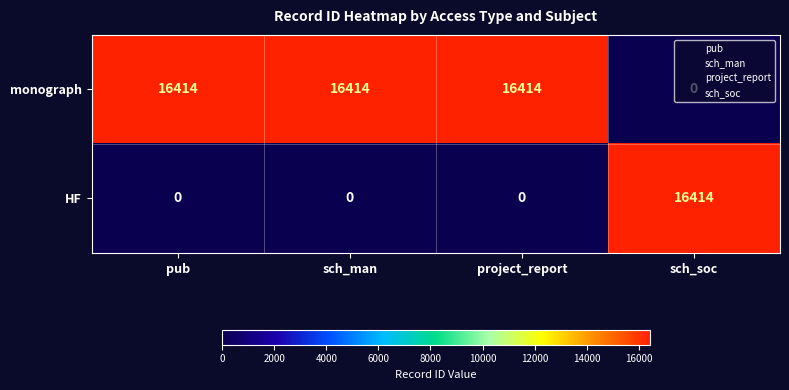

What is the total value across all series at sch_soc?

16414